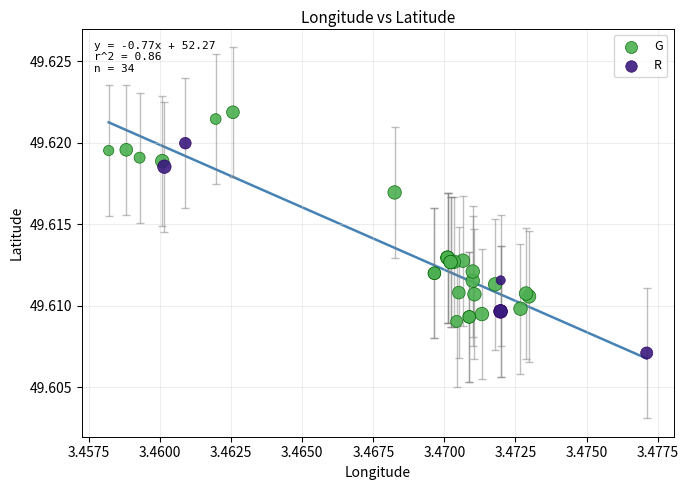

Which series reaches the maximum Y coordinate?

G